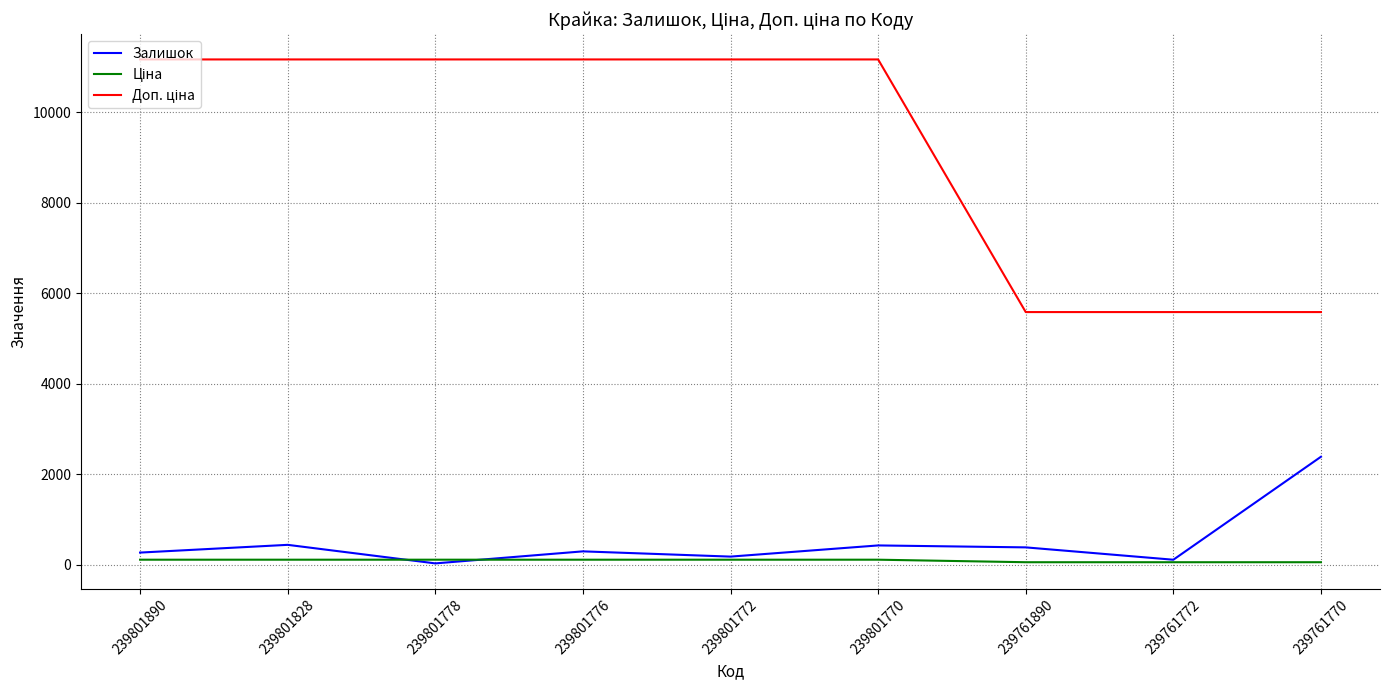

Where is Ціна nearest to the value 83?

239761890